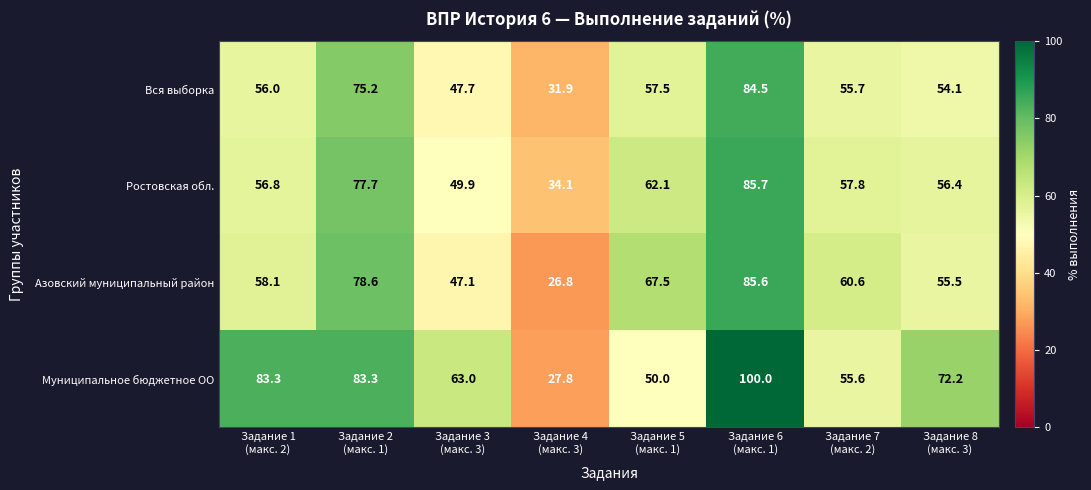

At how many categories does at least one series exceed 86?

1